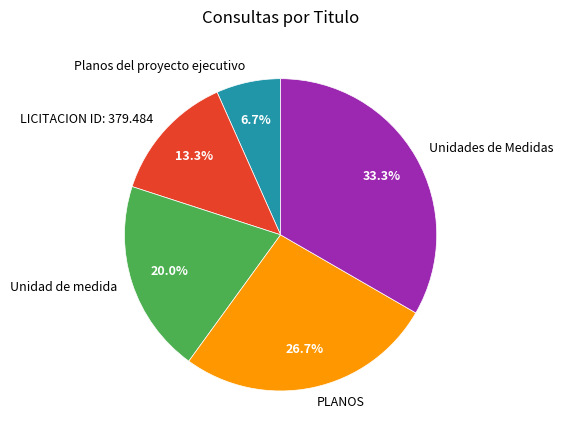

To the nearest percent, what percentage of the pie is Planos del proyecto ejecutivo?

7%